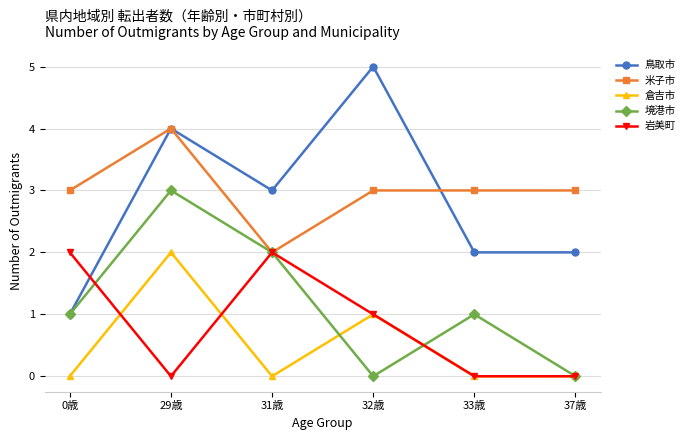

Between 29歳 and 32歳, which series saw the biggest shift?

境港市